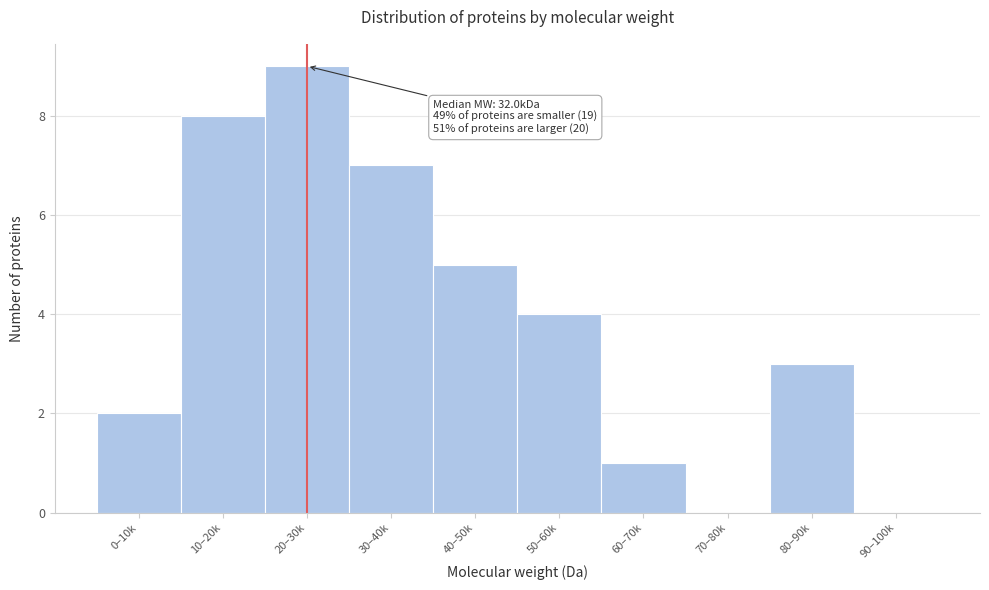

Reading right to left, list all the values displayed in this chart.

90–100k=0	80–90k=3	70–80k=0	60–70k=1	50–60k=4	40–50k=5	30–40k=7	20–30k=9	10–20k=8	0–10k=2